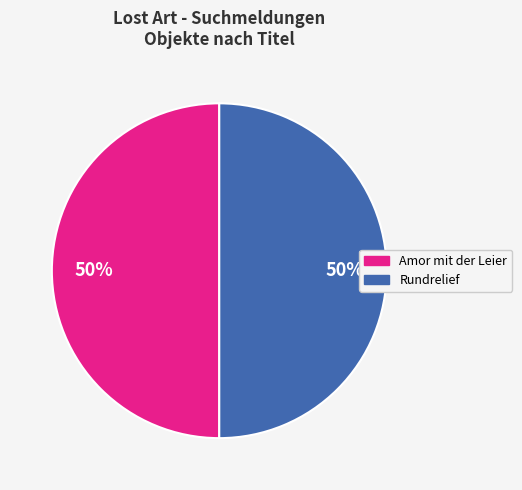

Is it true that Rundrelief is 50% of the pie?

True